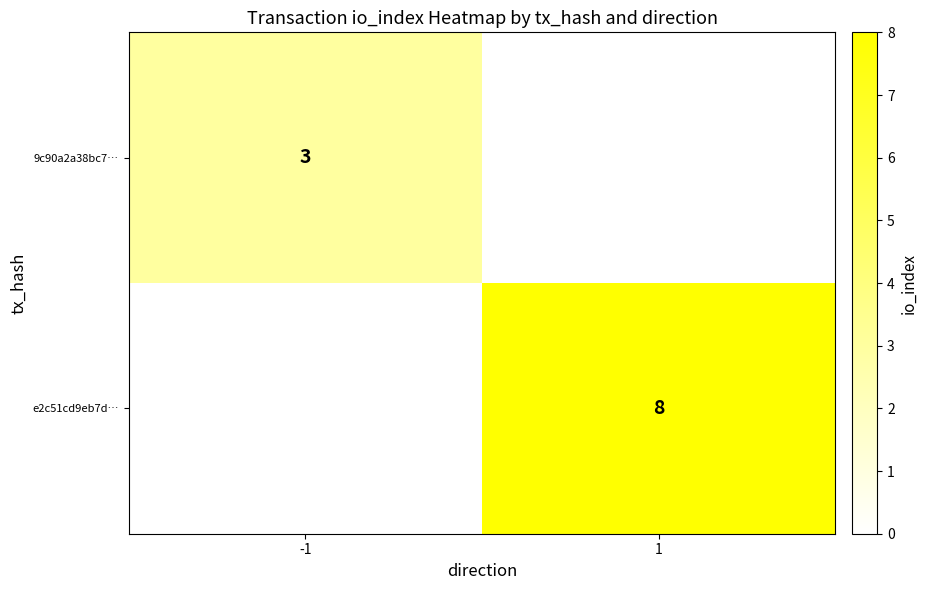

Is it true that 9c90a2a38bc7… equals 4 at -1?

False